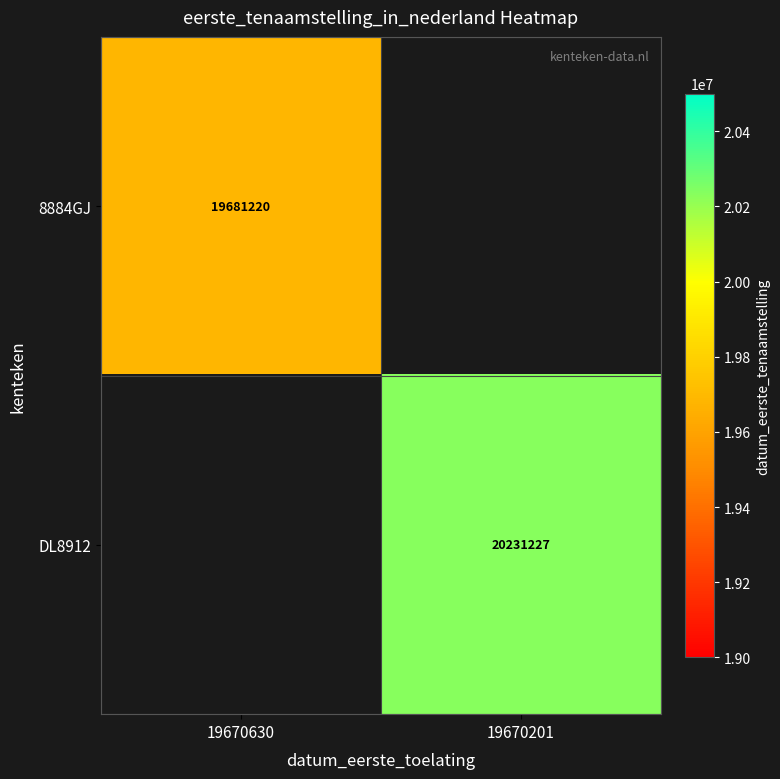

Which category has the lowest value across all series?

19670630